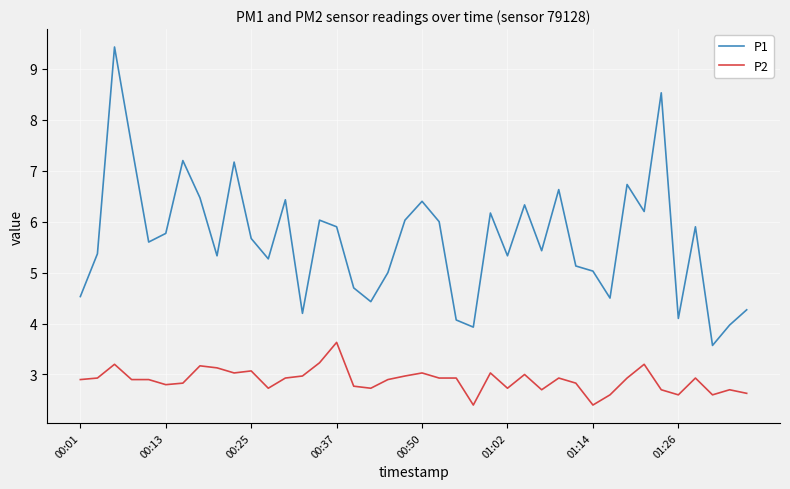

True or false: P2 and P1 intersect in this chart.

False